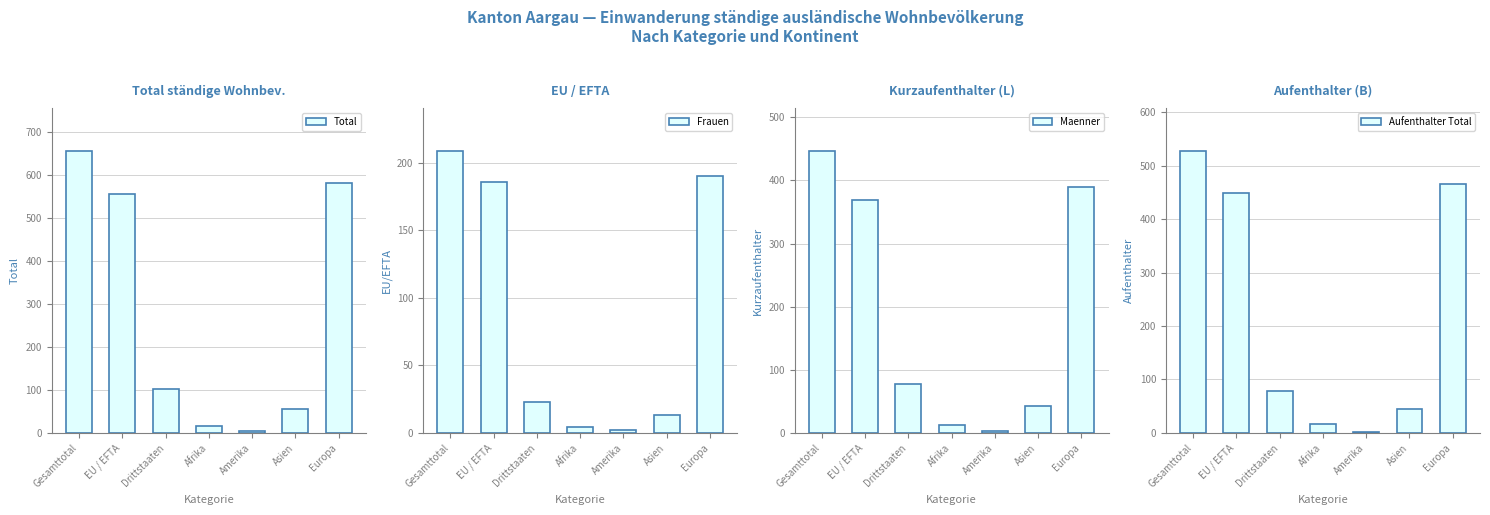

Rank the series by their maximum value, from highest to lowest.

Total, Aufenthalter Total, Maenner, Frauen